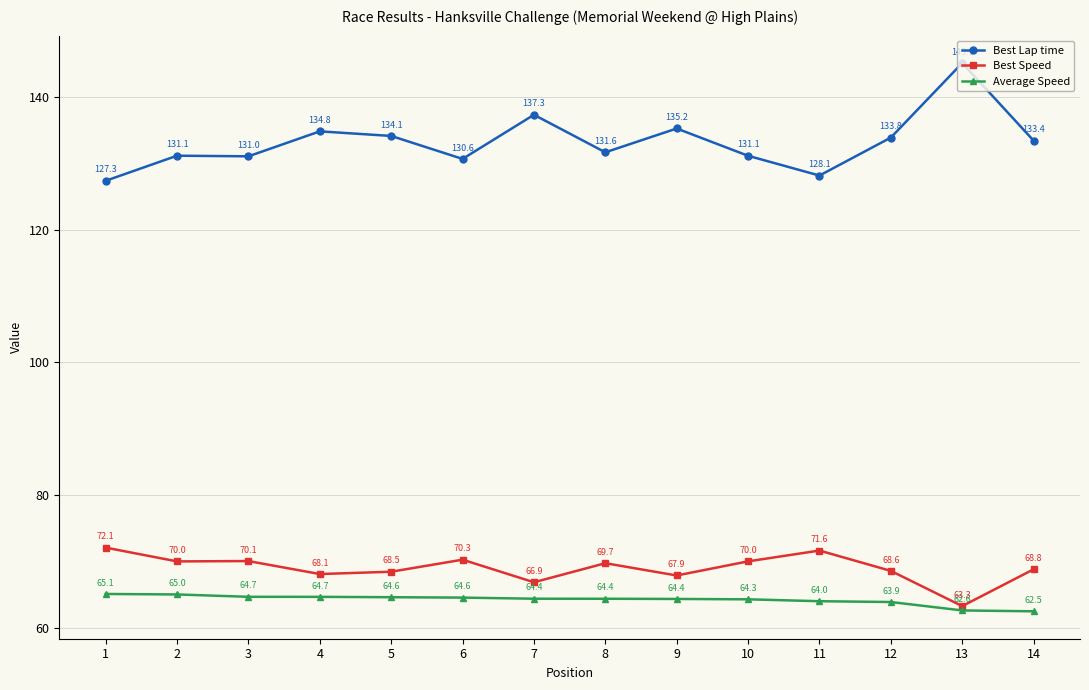

Where is the first local minimum for Best Lap time?

3